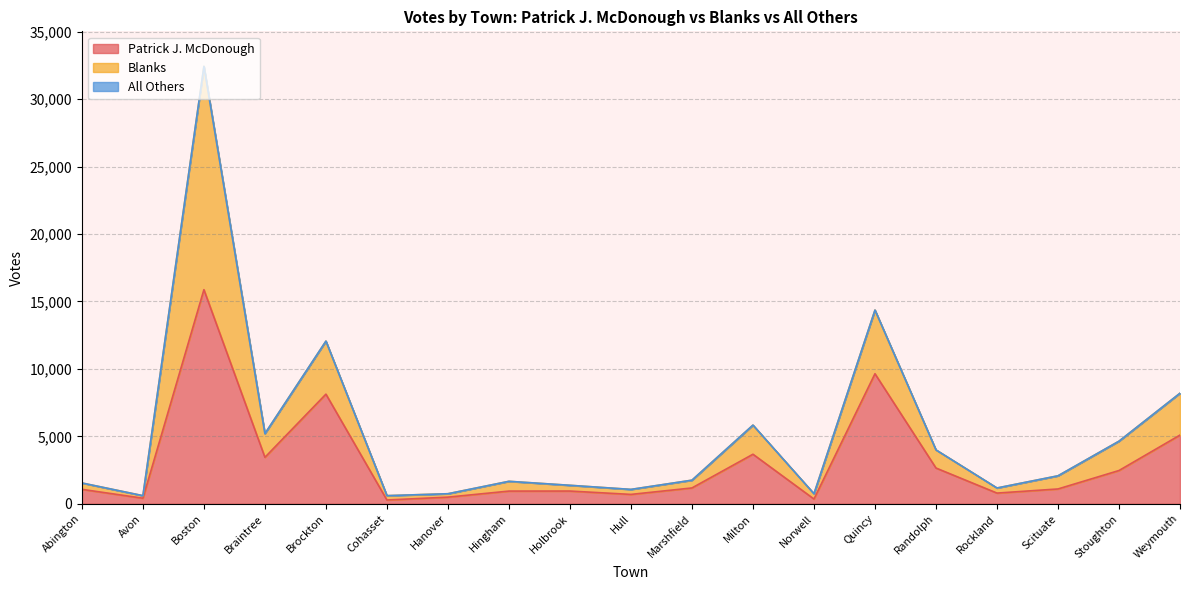

What is the highest value of the Patrick J. McDonough series?

15875